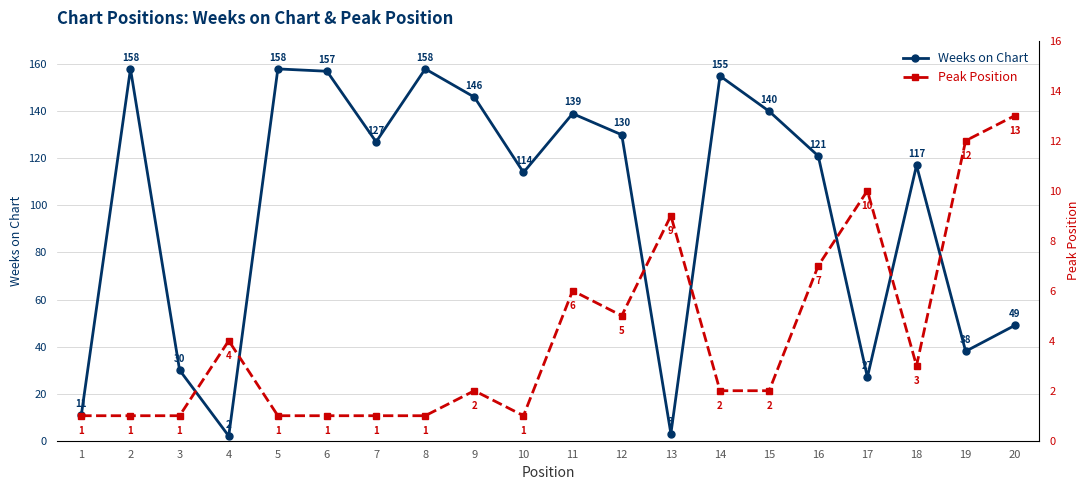

What is the value of the Peak Position point at the 10th from the left?

1